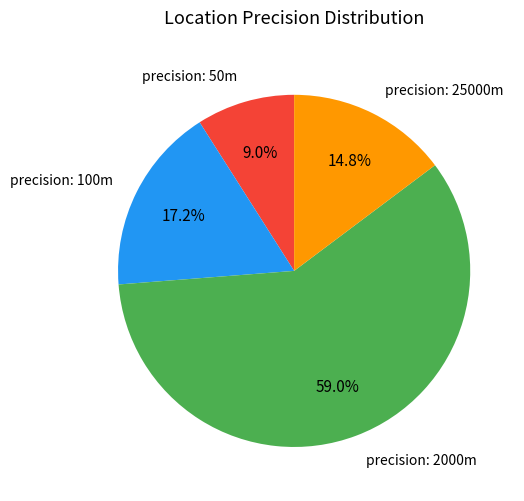

What is the smallest slice in the pie chart?

precision: 50m